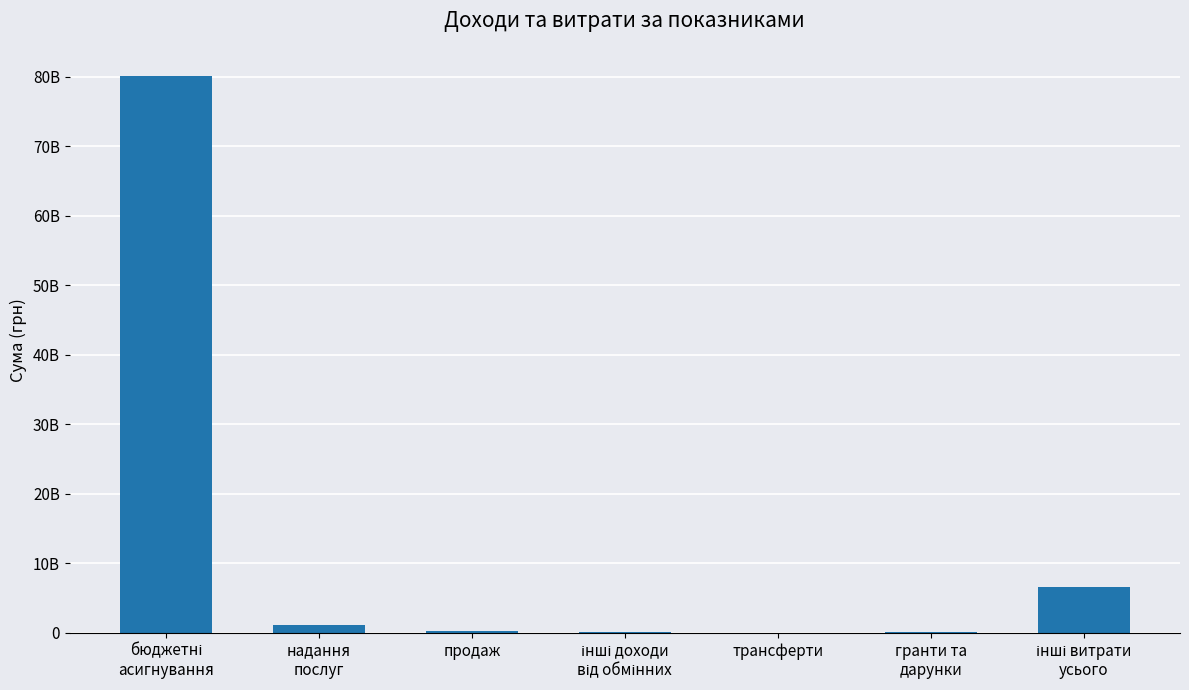

Are the bars horizontal?

No